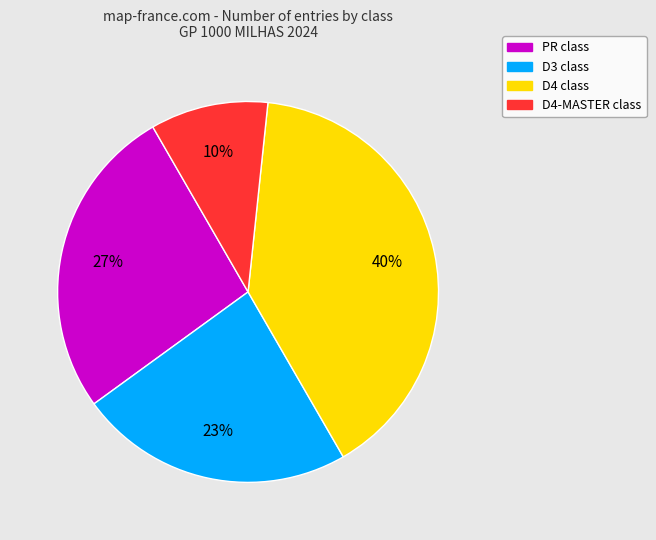

To the nearest percent, what is the difference between the largest and smallest slice percentages?

30%